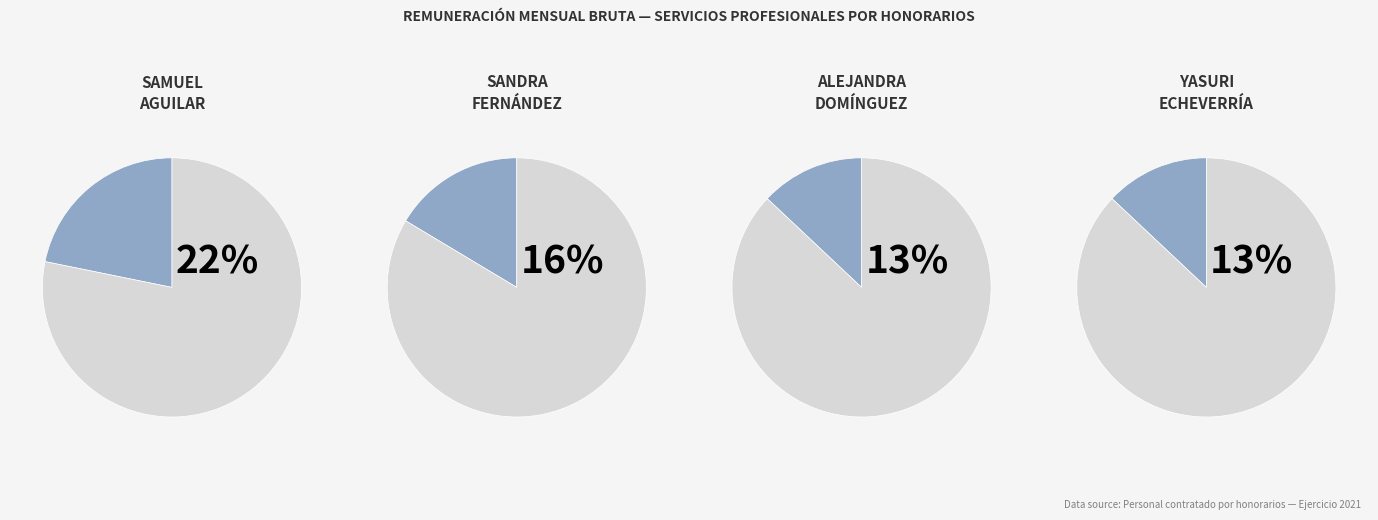

True or false: Alejandra Domínguez accounts for 9% of the total.

False